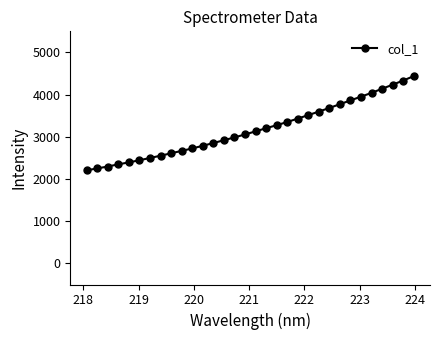

What is the difference between the second highest and minimum values?

2127.2